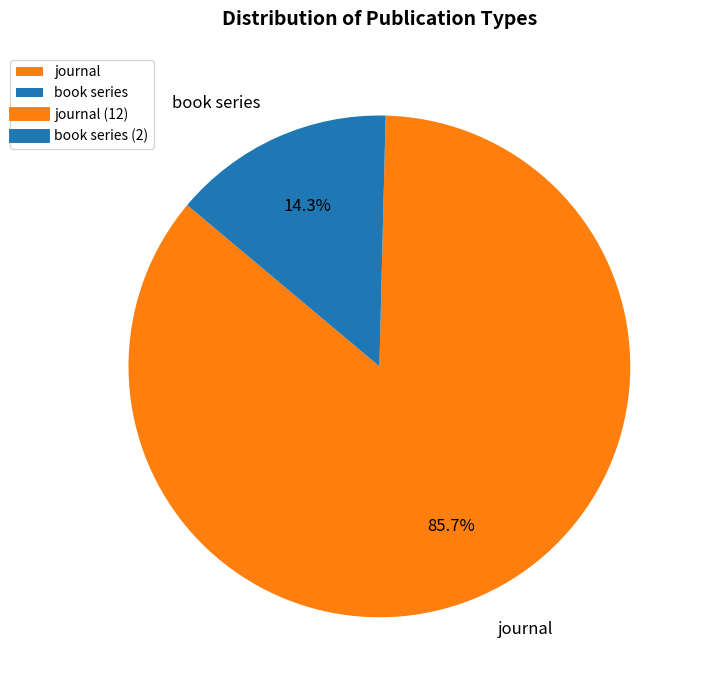

Between book series and journal, which is larger?

journal